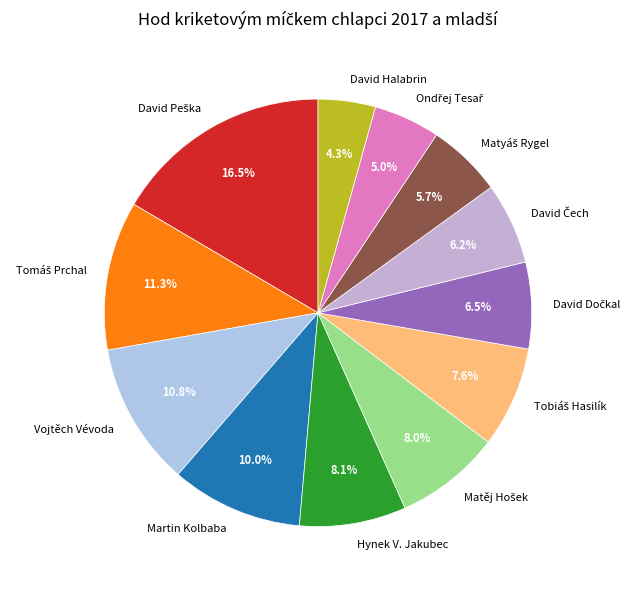

What percentage is NOT represented by David Halabrin?

95.7%